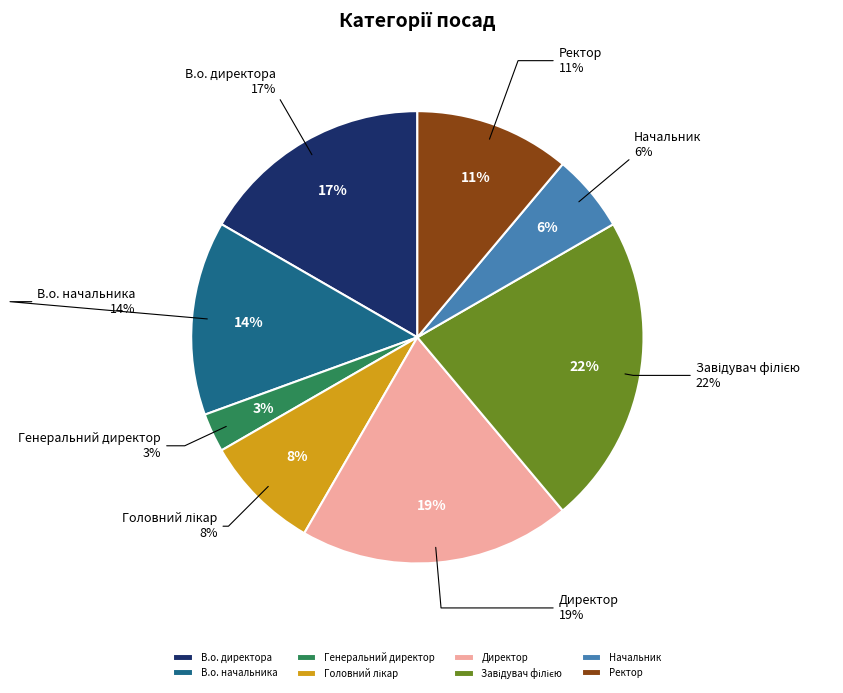

The В.о. начальника slice represents 14% of the pie. True or false?

True